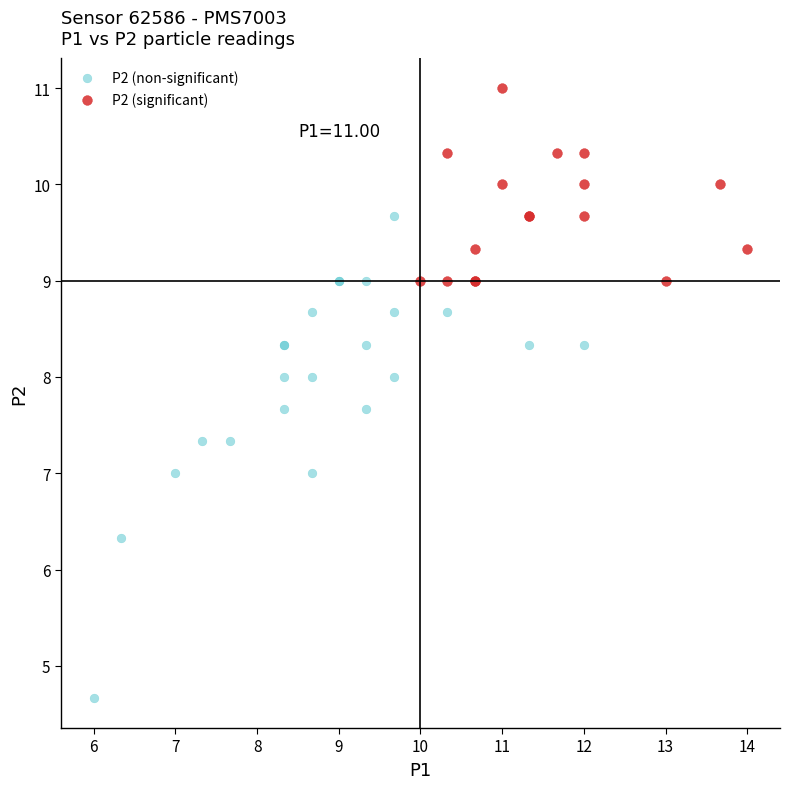

Which series contains the highest Y value?

P2 (significant)